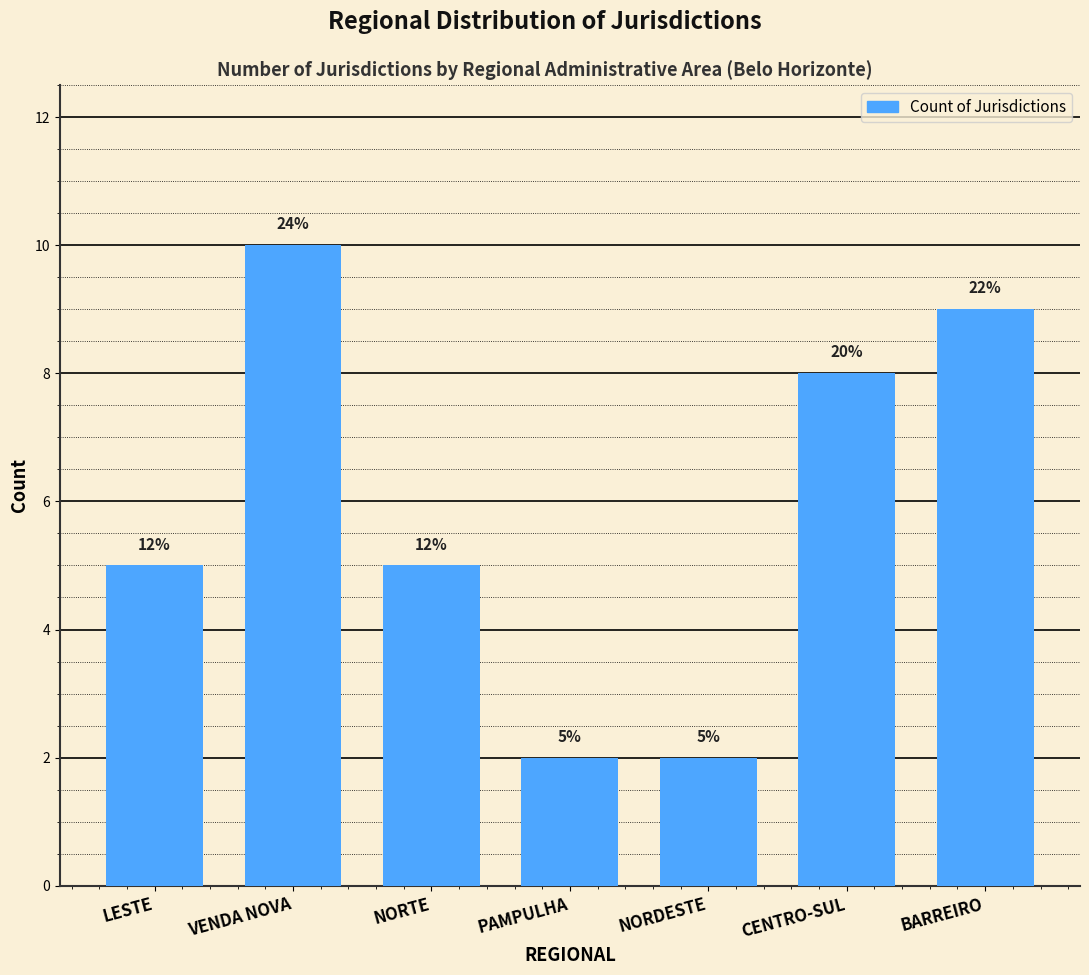

List the labels in order of value, largest first.

VENDA NOVA, BARREIRO, CENTRO-SUL, LESTE, NORTE, PAMPULHA, NORDESTE